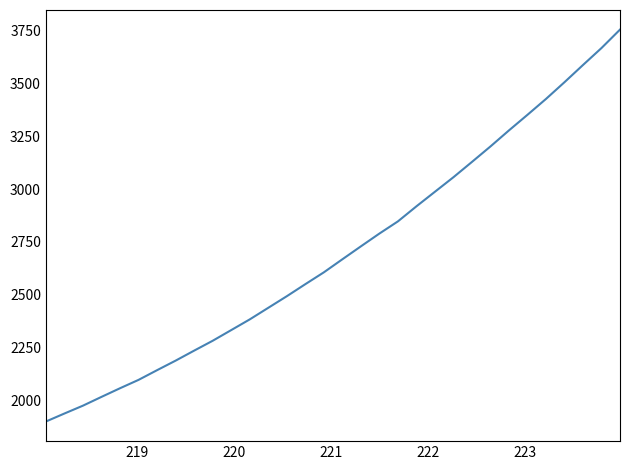

What is the difference between the maximum and minimum values?

1857.1